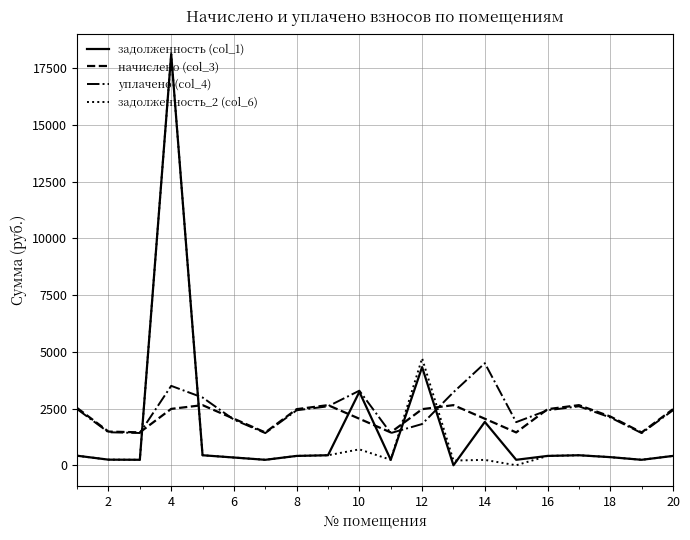

At how many categories does at least one series exceed 5271?

1